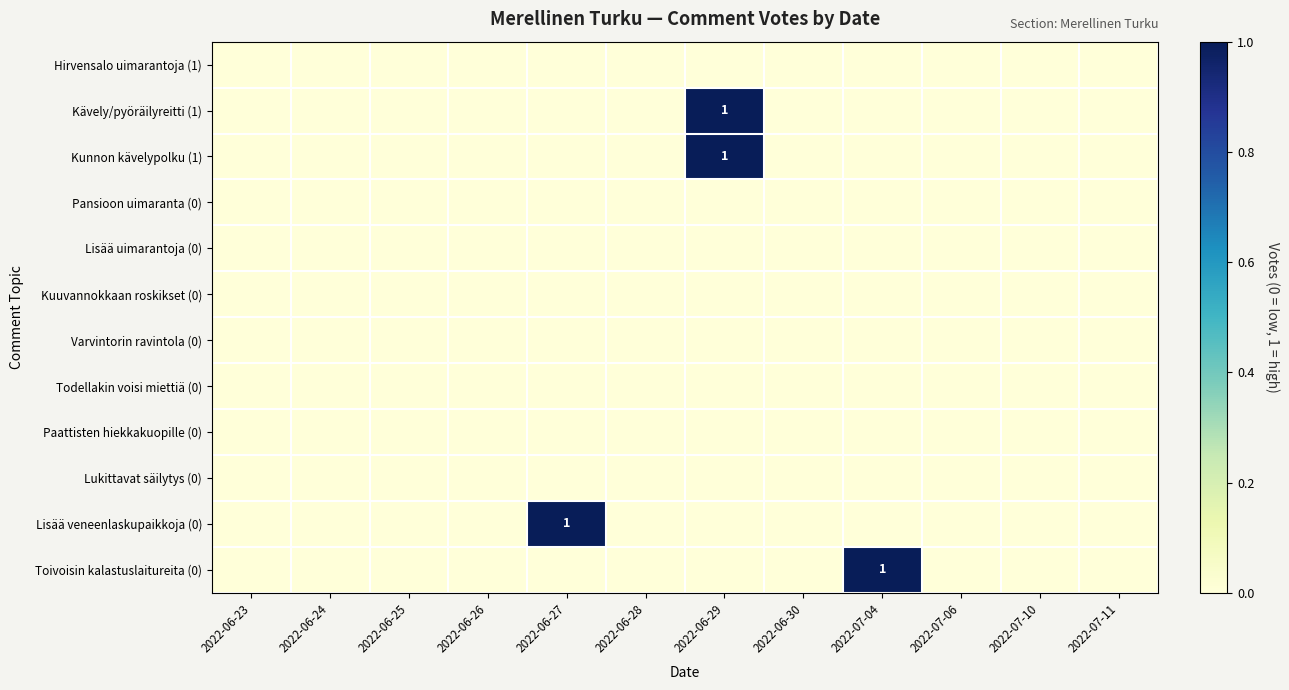

Count the Lisää veneenlaskupaikkoja (0) values in the range 0 to 1.

12